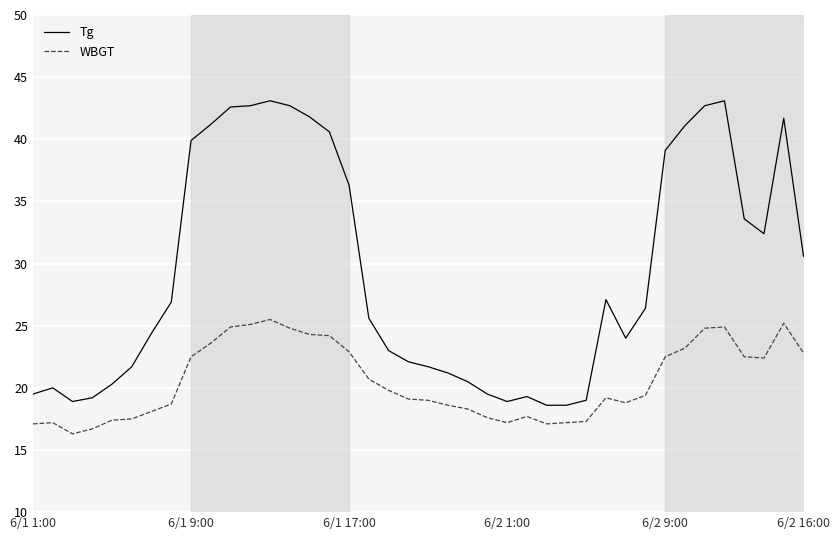

Which series has the largest total across all categories?

Tg